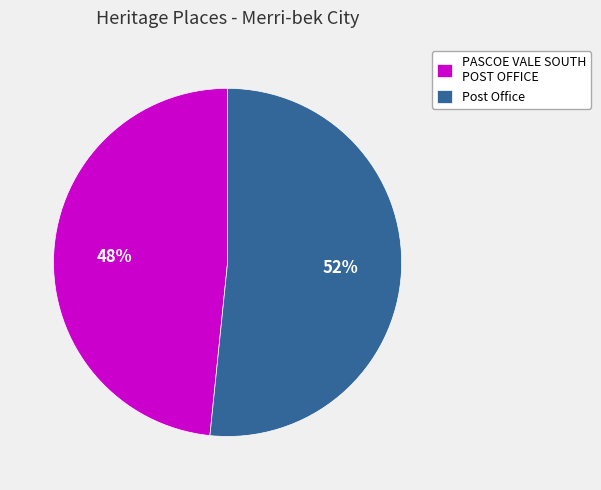

The PASCOE VALE SOUTH POST OFFICE slice represents 53% of the pie. True or false?

False